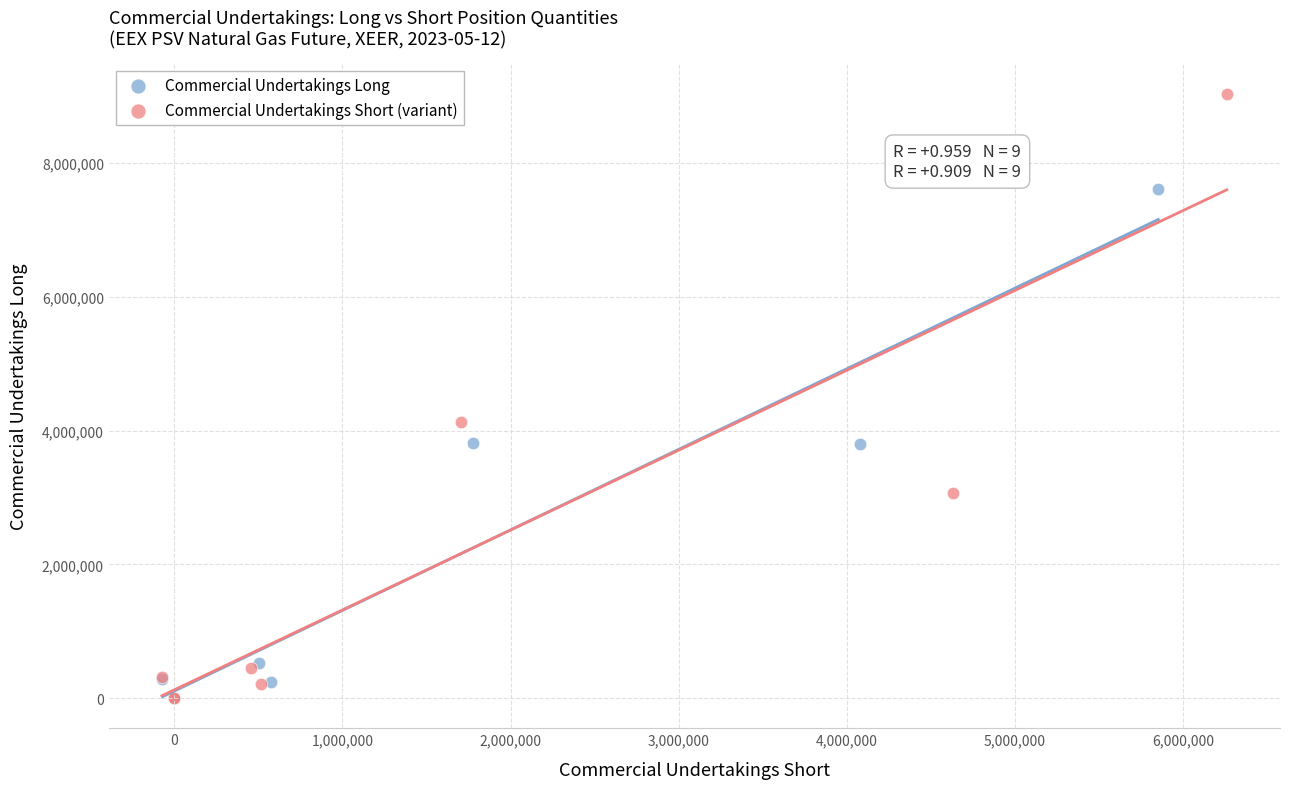

Which series reaches the maximum Y coordinate?

Commercial Undertakings Short (variant)